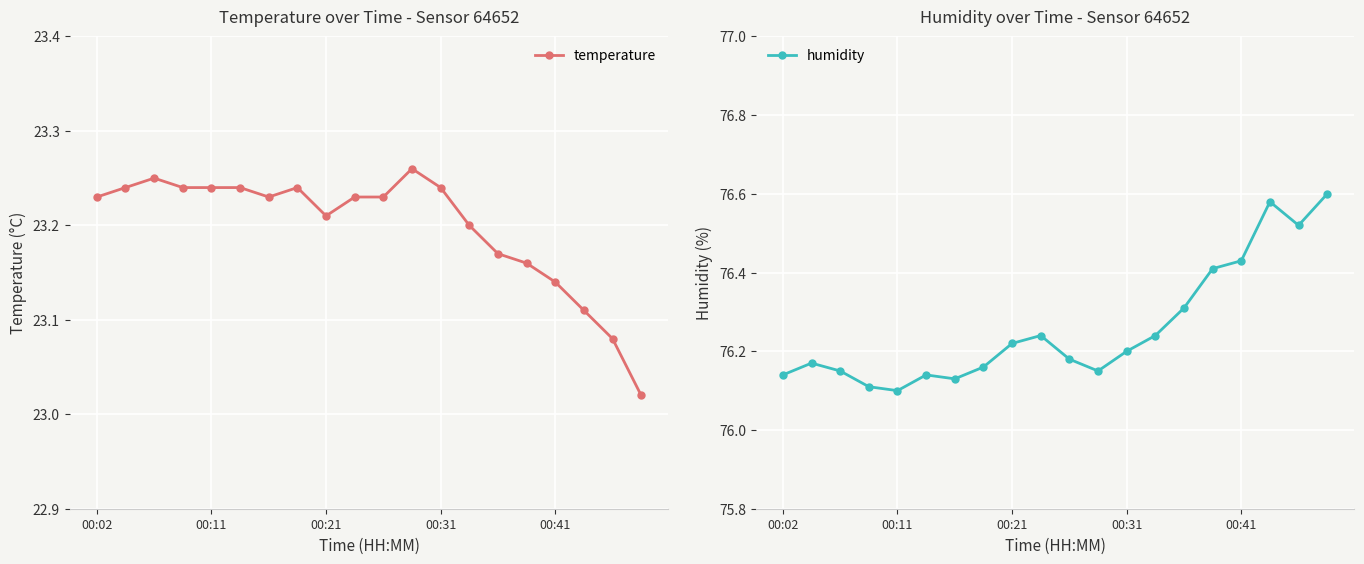

What position from the left is 15?

16